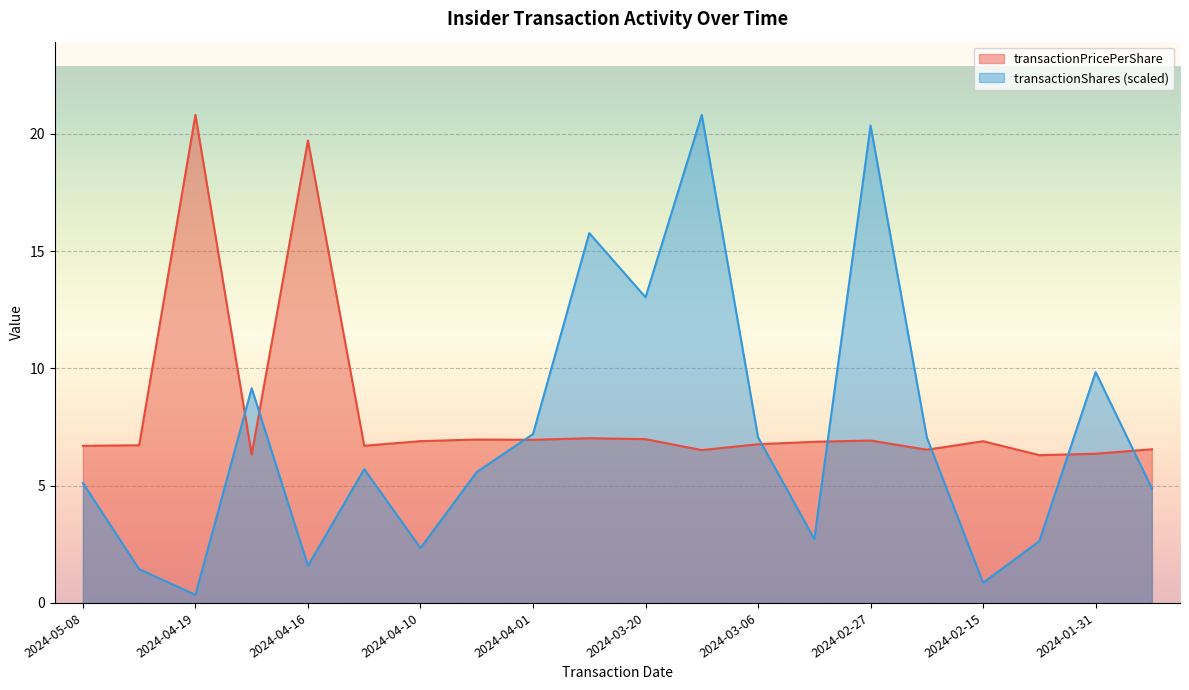

Reading left to right, extract all data points from this chart.

transactionPricePerShare: 2024-05-08=6.7	2024-04-30=6.7	2024-04-19=20.8	2024-04-18=6.3	2024-04-16=19.7	2024-04-15=6.7	2024-04-10=6.9	2024-04-05=7.0	2024-04-01=7.0	2024-03-26=7.0	2024-03-20=7.0	2024-03-14=6.5	2024-03-06=6.8	2024-03-01=6.9	2024-02-27=6.9	2024-02-22=6.5	2024-02-15=6.9	2024-02-09=6.3	2024-01-31=6.4	2024-01-26=6.6
transactionShares: 2024-05-08=5.1	2024-04-30=1.4	2024-04-19=0.3	2024-04-18=9.2	2024-04-16=1.6	2024-04-15=5.7	2024-04-10=2.3	2024-04-05=5.6	2024-04-01=7.2	2024-03-26=15.8	2024-03-20=13.0	2024-03-14=20.8	2024-03-06=7.1	2024-03-01=2.7	2024-02-27=20.3	2024-02-22=7.1	2024-02-15=0.9	2024-02-09=2.6	2024-01-31=9.8	2024-01-26=4.9